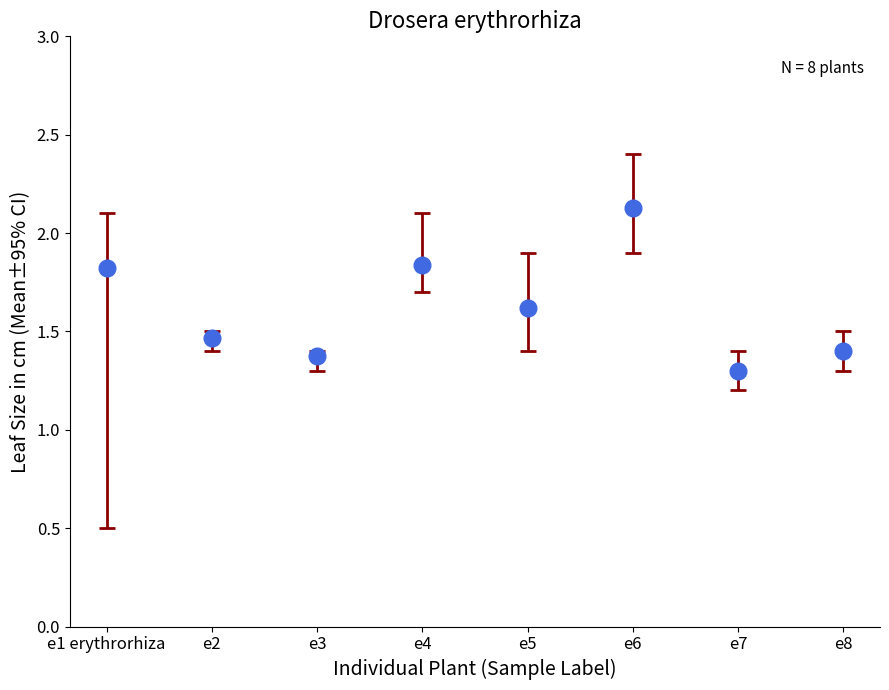

Between e8 and e1 erythrorhiza, which is larger?

e1 erythrorhiza